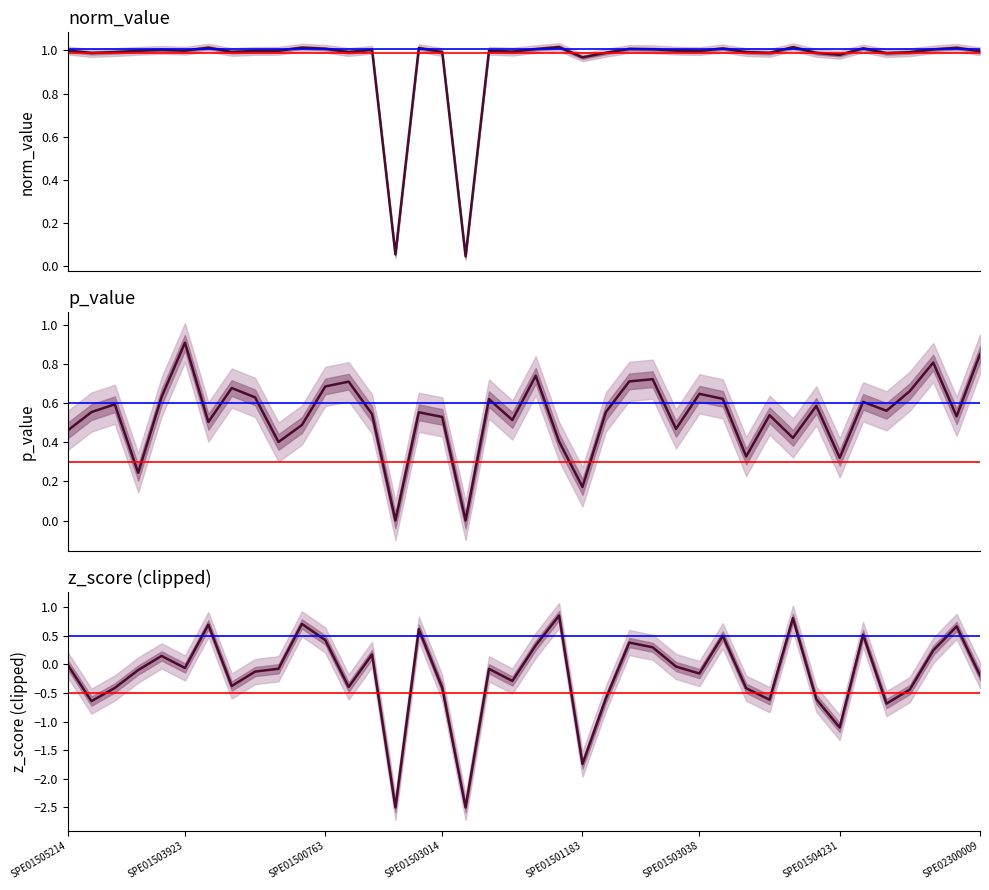

What is the sum of all norm_value values?

38.1